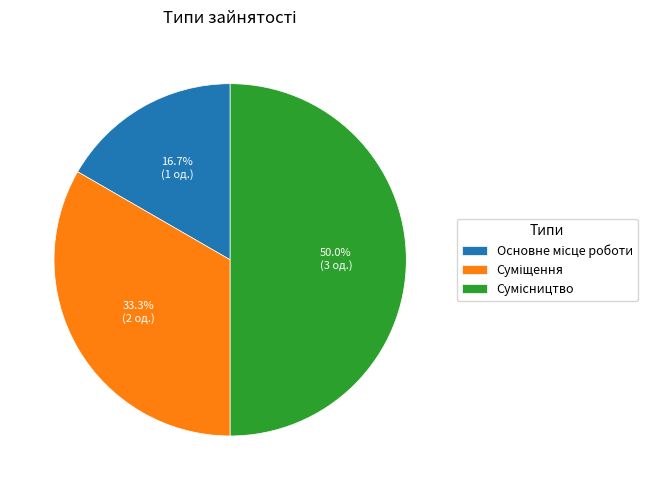

Count the number of slices in the pie.

3